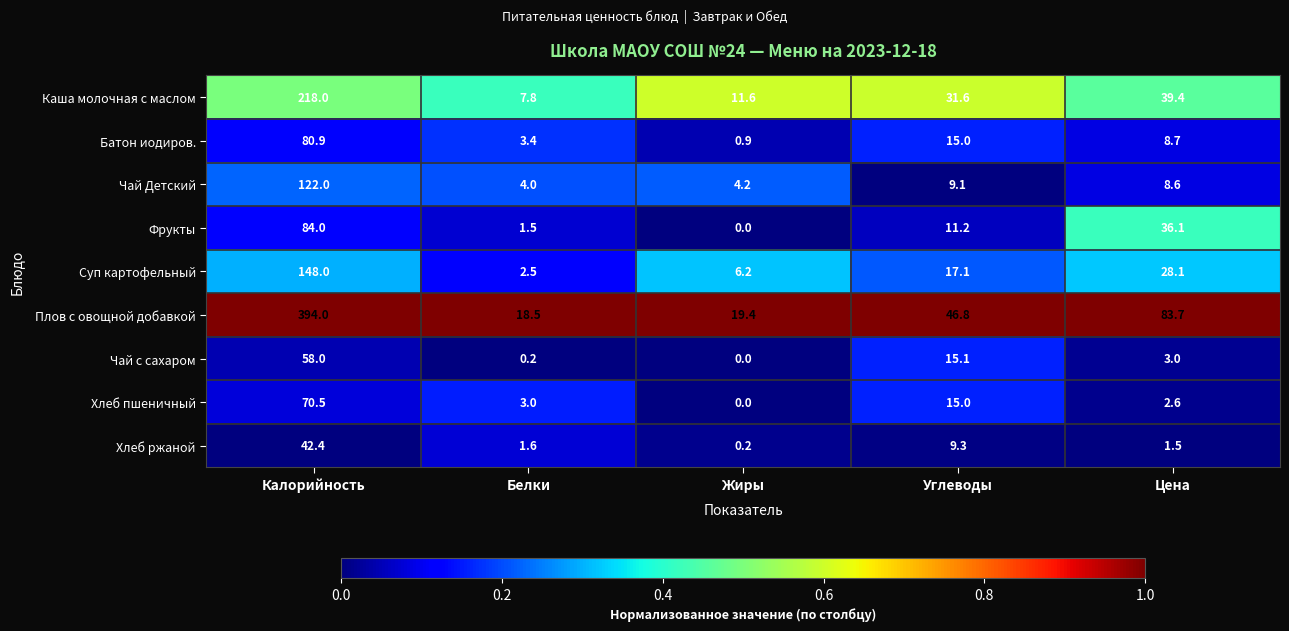

Which series changed the most between Жиры and Цена?

Плов с овощной добавкой